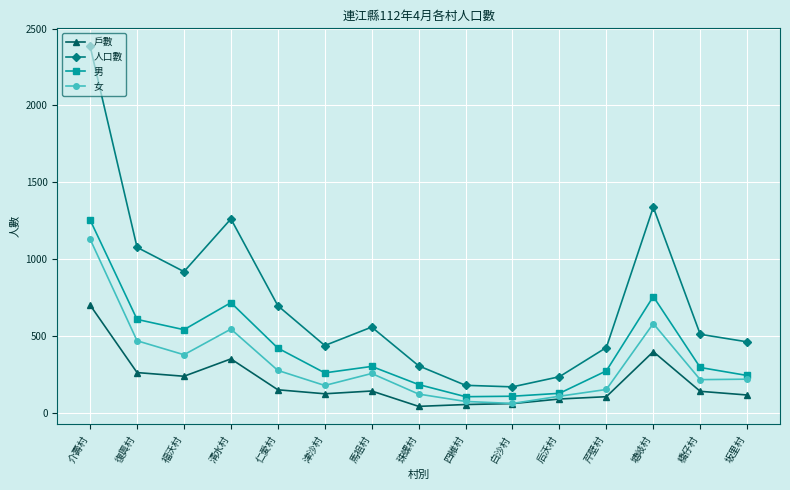

At which label does 男 reach its peak?

介壽村